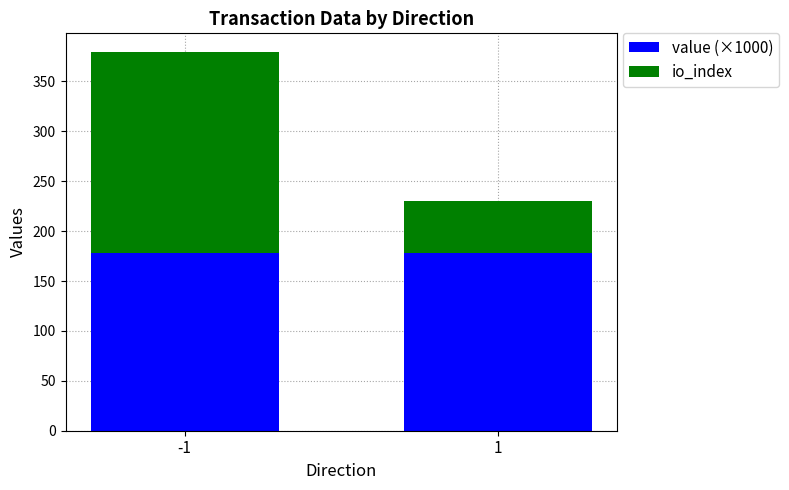

What is the average value of the value (×1000) series?

178.3